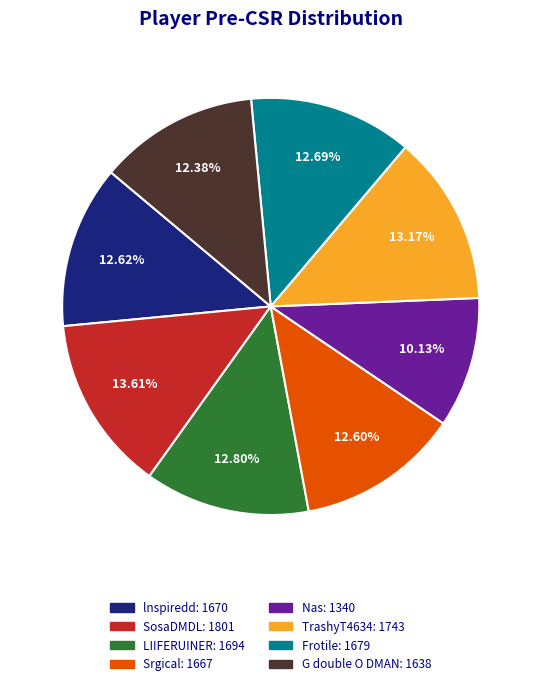

Is the sum of Nas and lnspiredd greater than half?

No